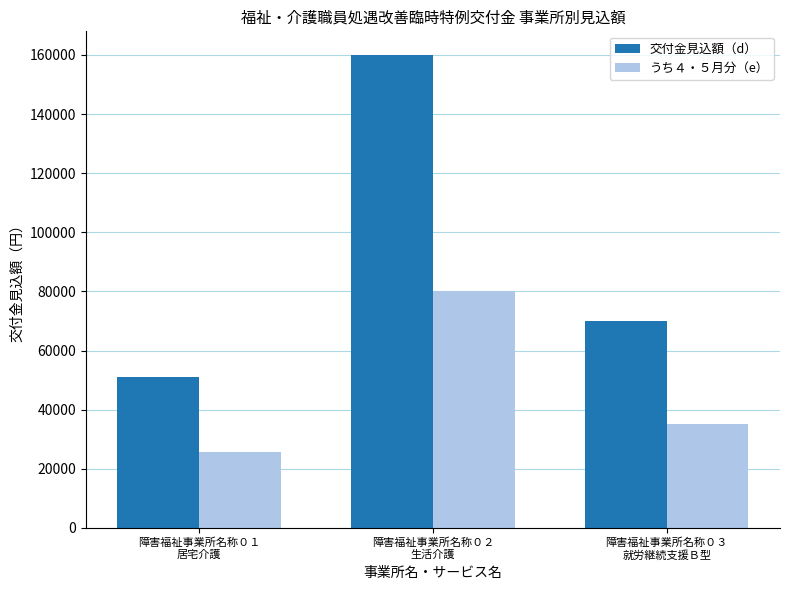

List the labels in order of うち４・５月分（e） value, largest first.

障害福祉事業所名称０２
生活介護, 障害福祉事業所名称０３
就労継続支援Ｂ型, 障害福祉事業所名称０１
居宅介護